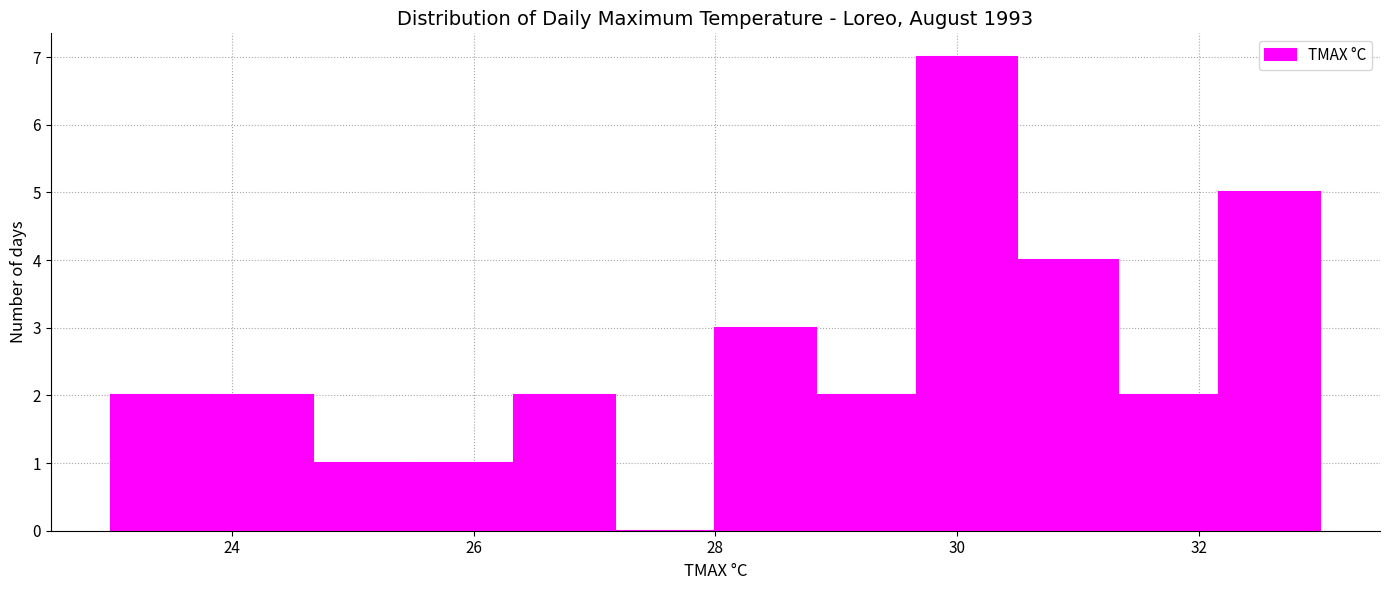

Reading left to right, transcribe this chart: for each bar, give the range it covers on the x-axis and its height. Neither the bar edges nor the heights are printed on the chart, so give them approximately, as read against the axes.

23.0 to 23.8: 2
23.8 to 24.6: 2
24.6 to 25.6: 1
25.6 to 26.4: 1
26.4 to 27.2: 2
27.2 to 28.0: 0
28.0 to 28.8: 3
28.8 to 29.6: 2
29.6 to 30.6: 7
30.6 to 31.4: 4
31.4 to 32.2: 2
32.2 to 33.0: 5